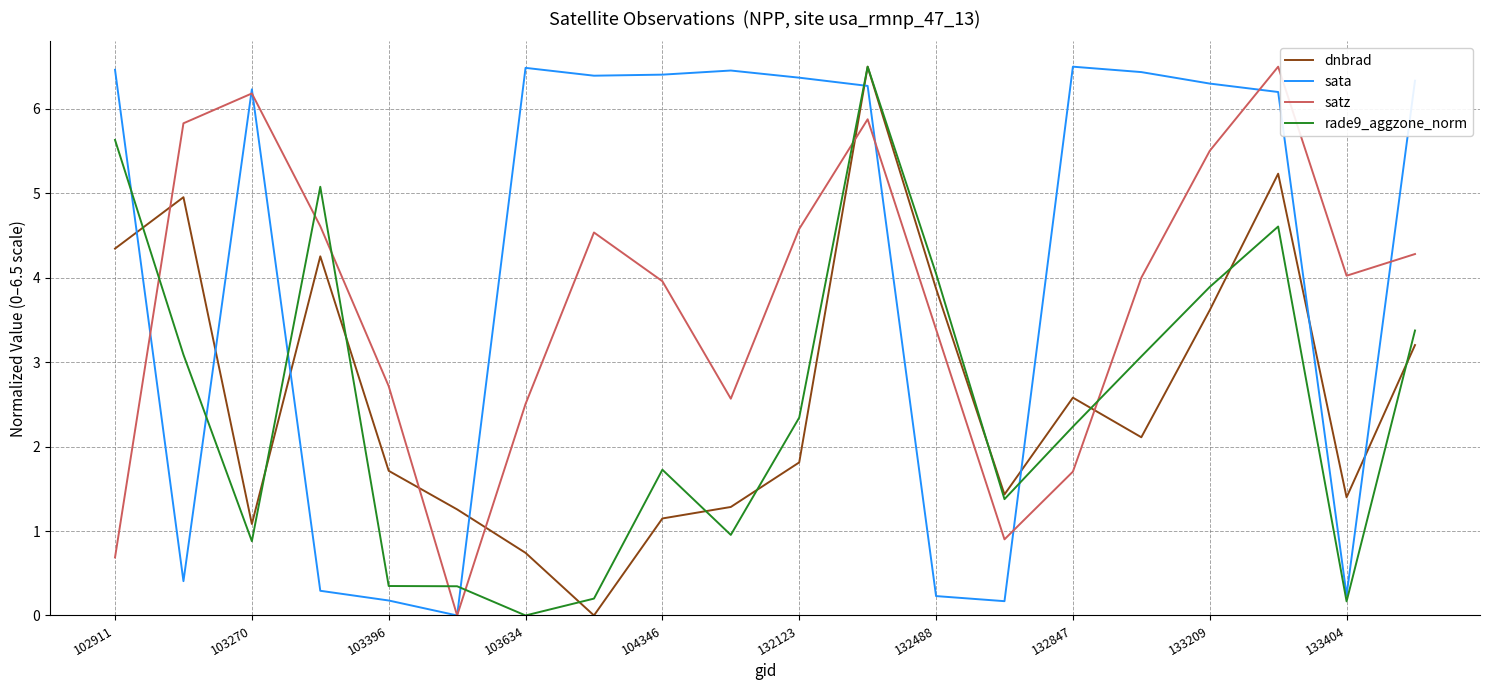

How many lines are shown in the chart?

4